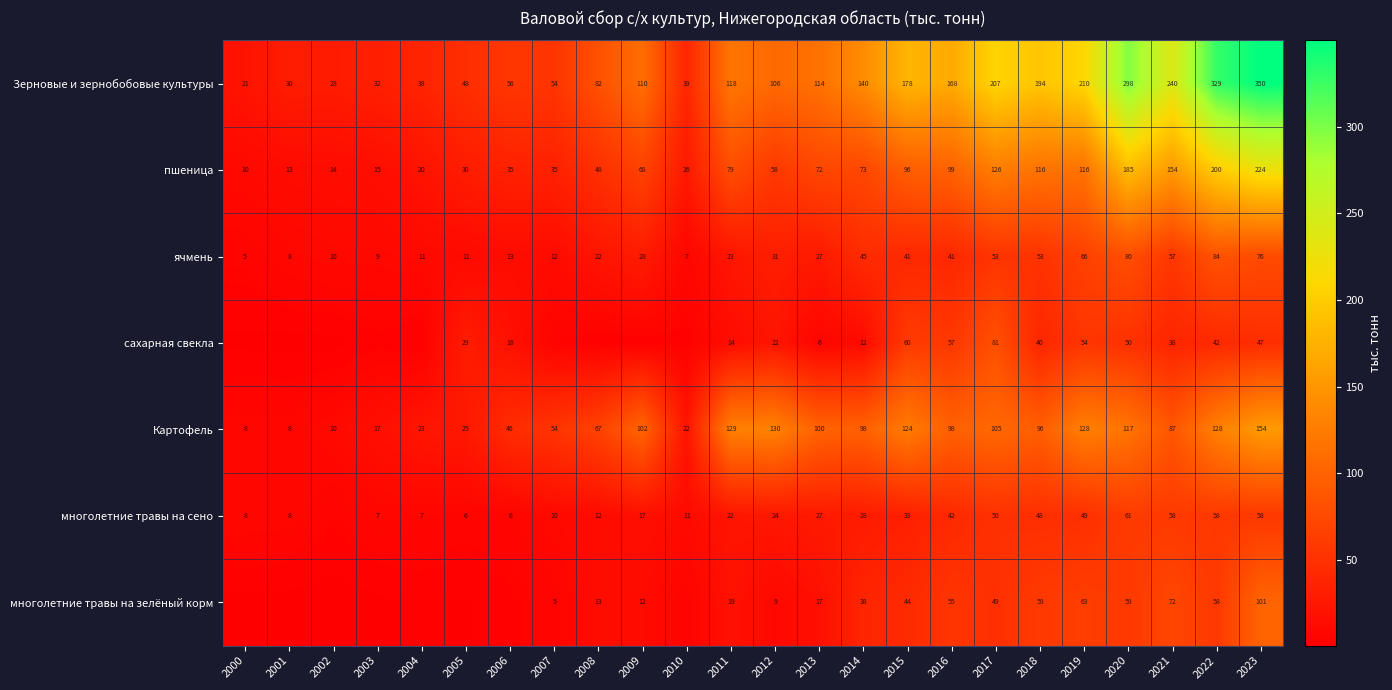

The value of Зерновые и зернобобовые культуры at 2016 is 250.1. True or false?

False